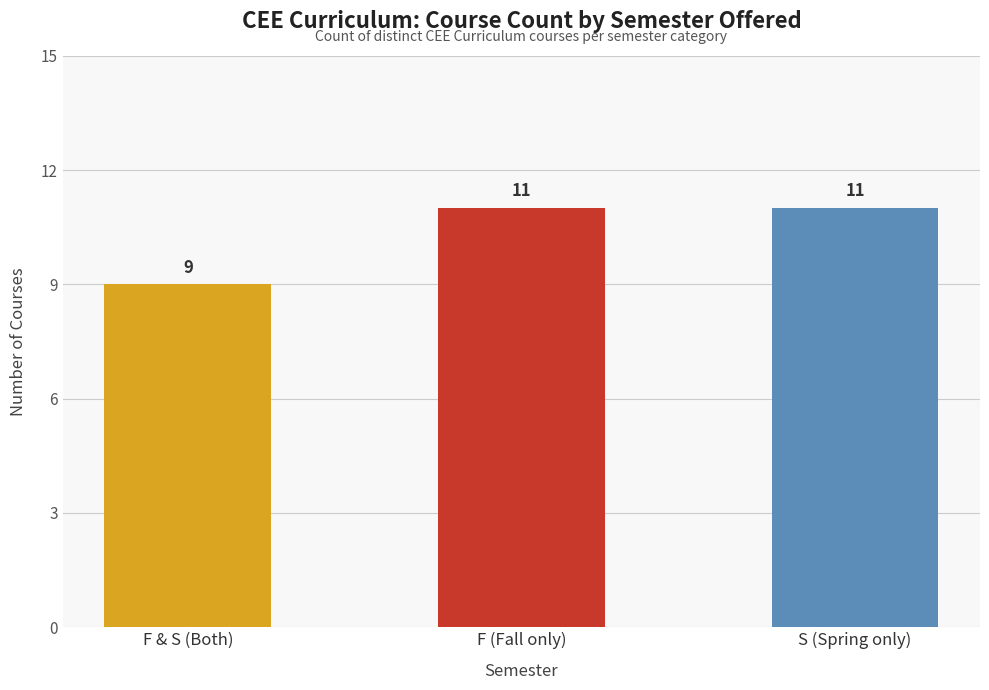

What is the ratio of the value at F & S (Both) to the value at S (Spring only)?

0.8